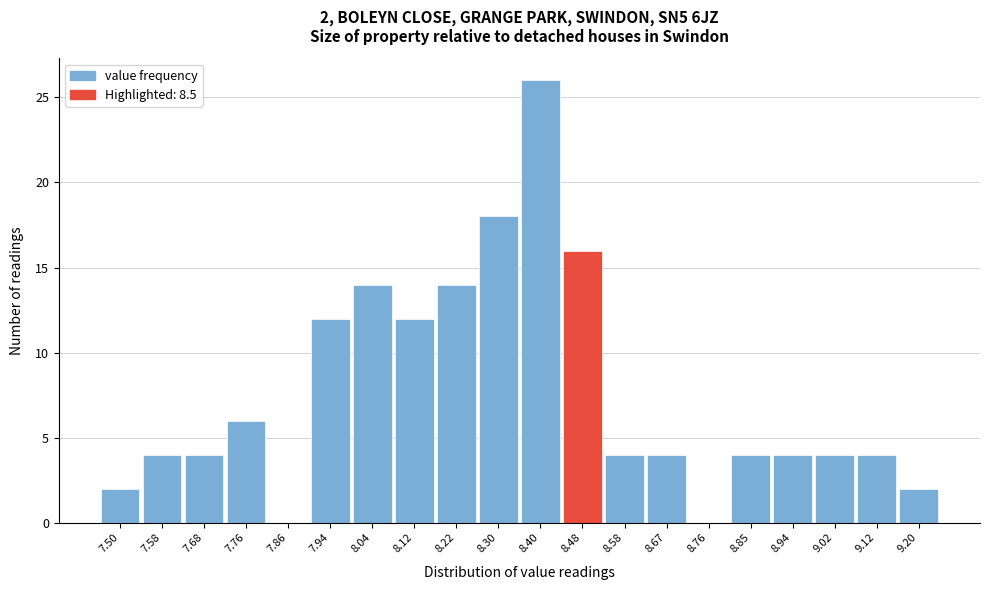

Over which range of the x-axis is the bar tallest?

8.35 to 8.44